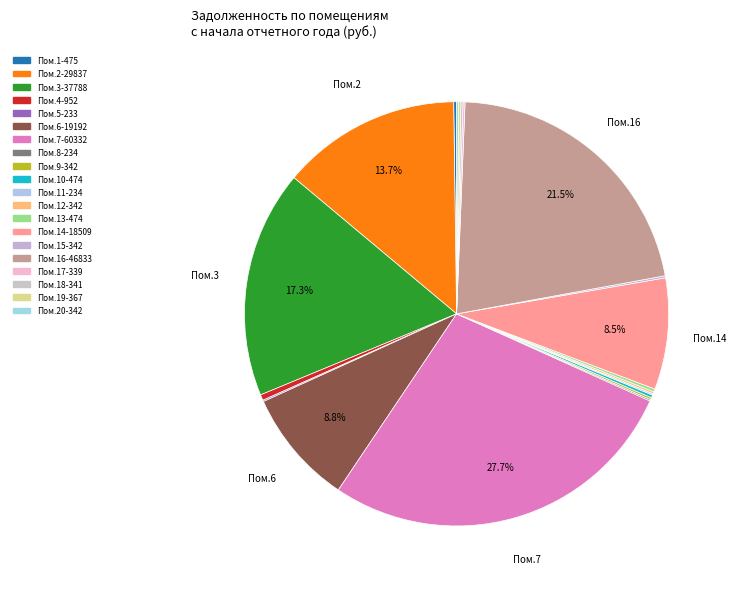

How many segments does this pie chart have?

20